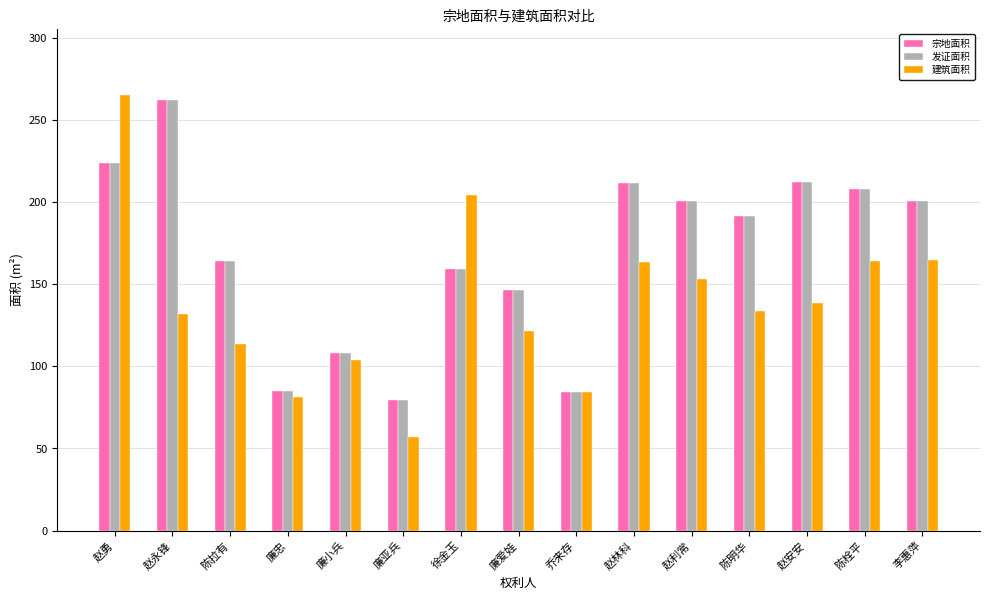

True or false: 发证面积 has a value of 212.4 at 赵安安.

True